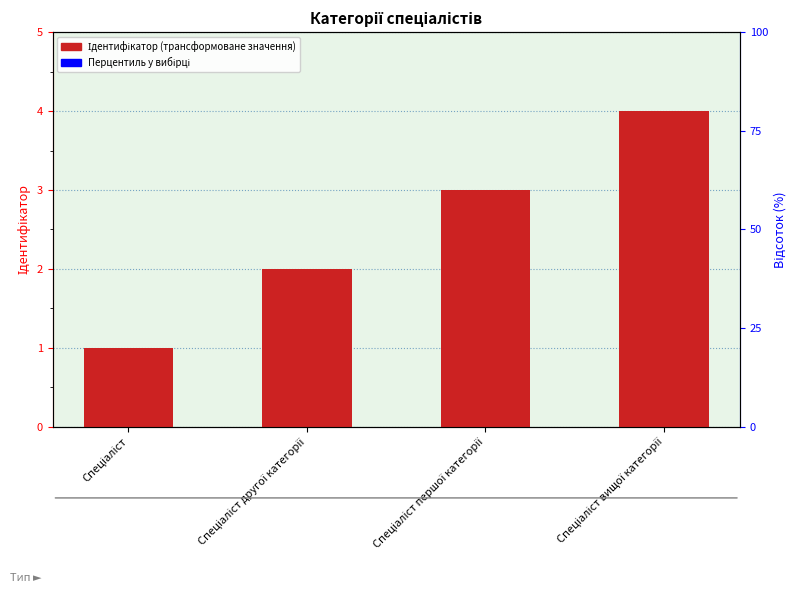

What is the label of the 4th bar from the left?

Спеціаліст вищої категорії